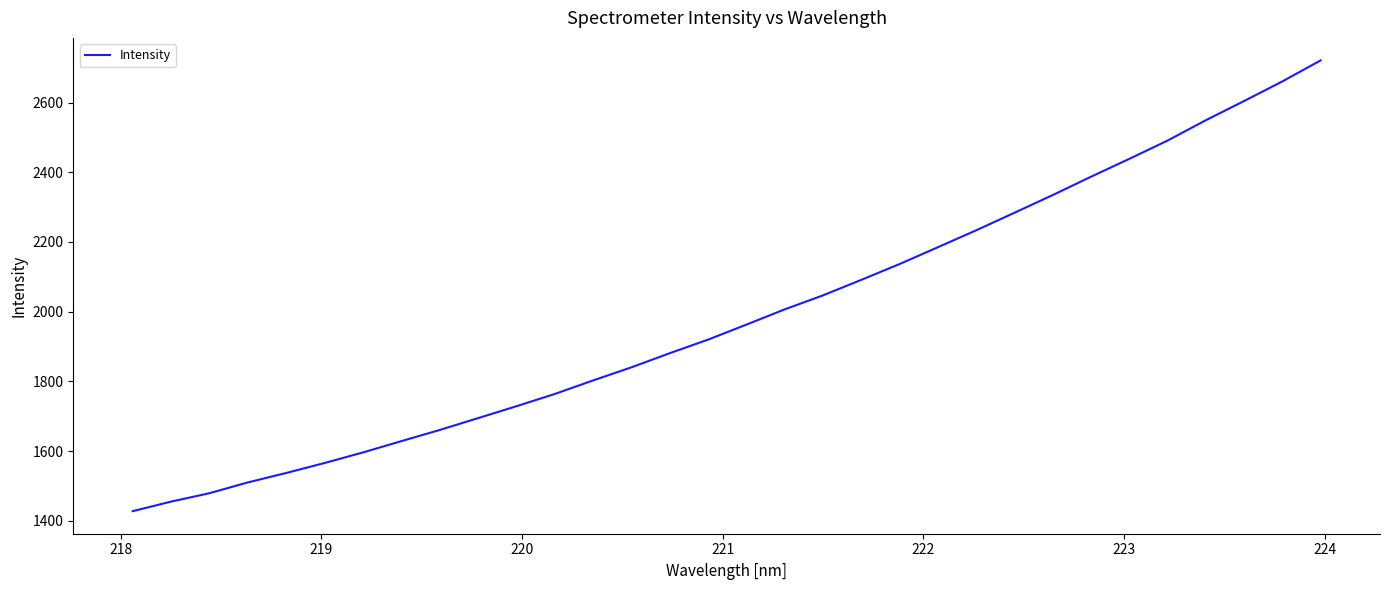

What is the difference between the maximum and minimum values?

1293.4